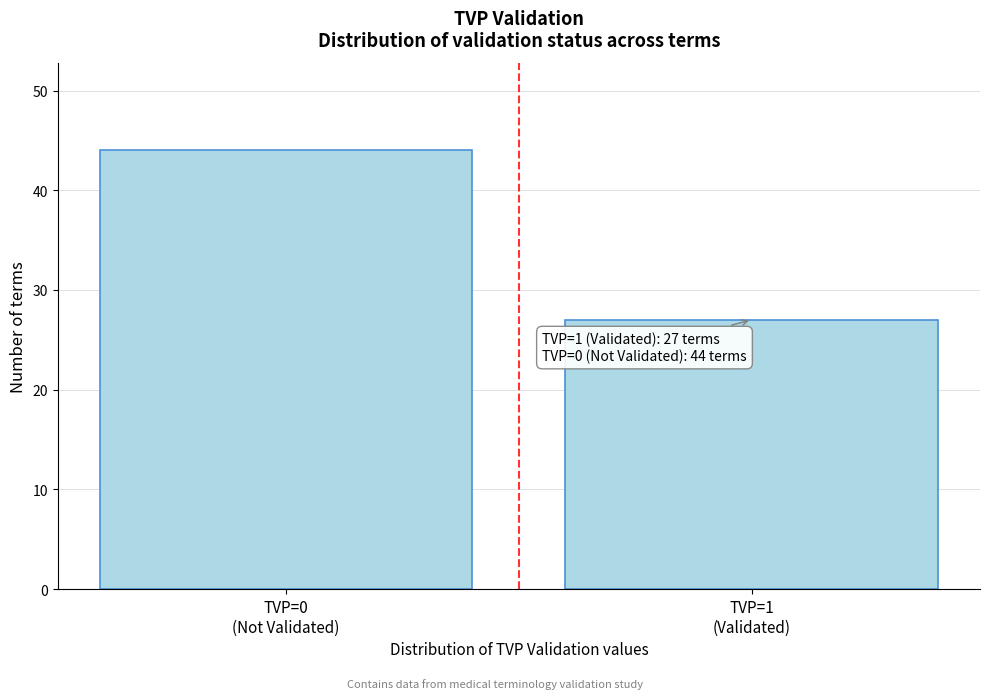

Reading left to right, what are all the values shown in this chart?

44	27